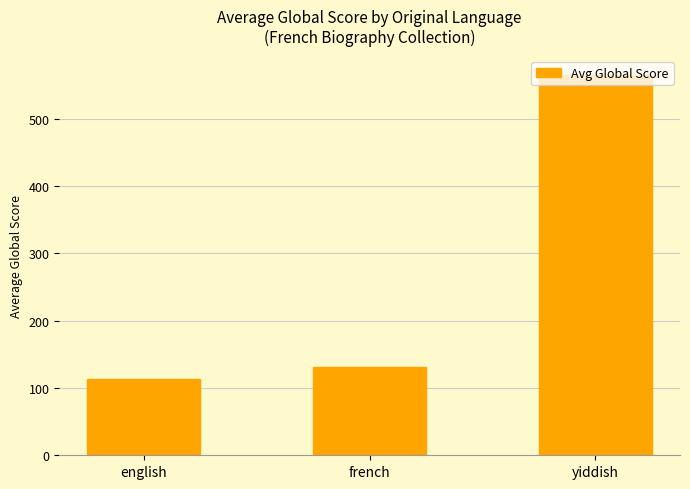

Rank the categories by value from lowest to highest.

english, french, yiddish